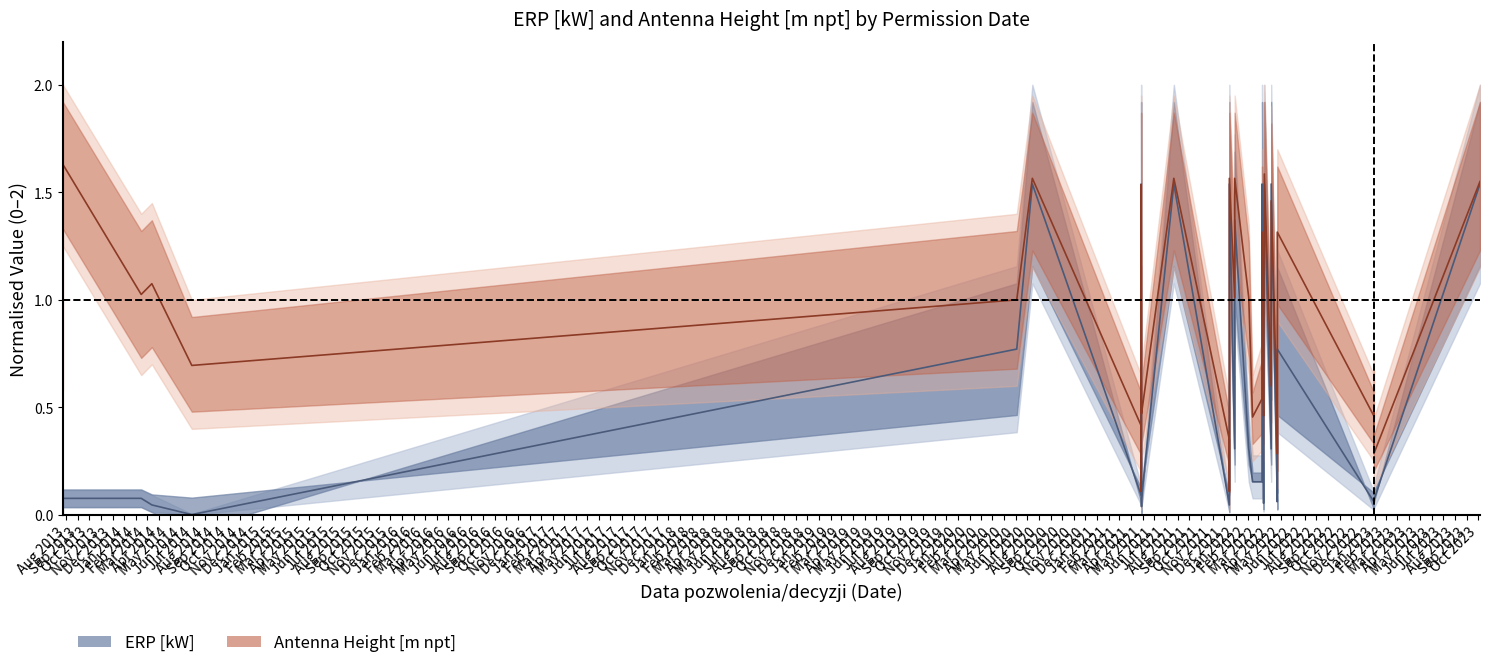

What are all the series names shown in the legend?

ERP [kW], Antenna Height [m npt]